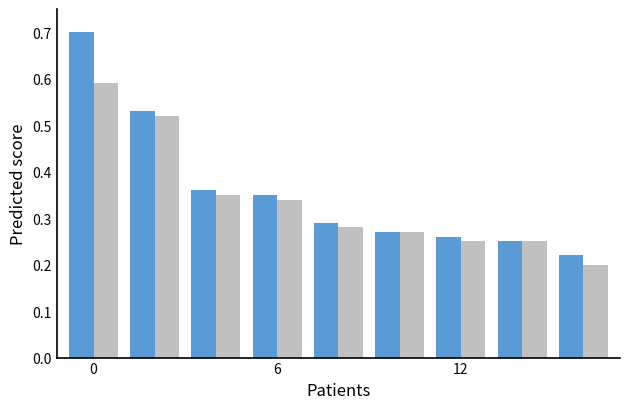

What is the maximum value shown in the chart?

0.7